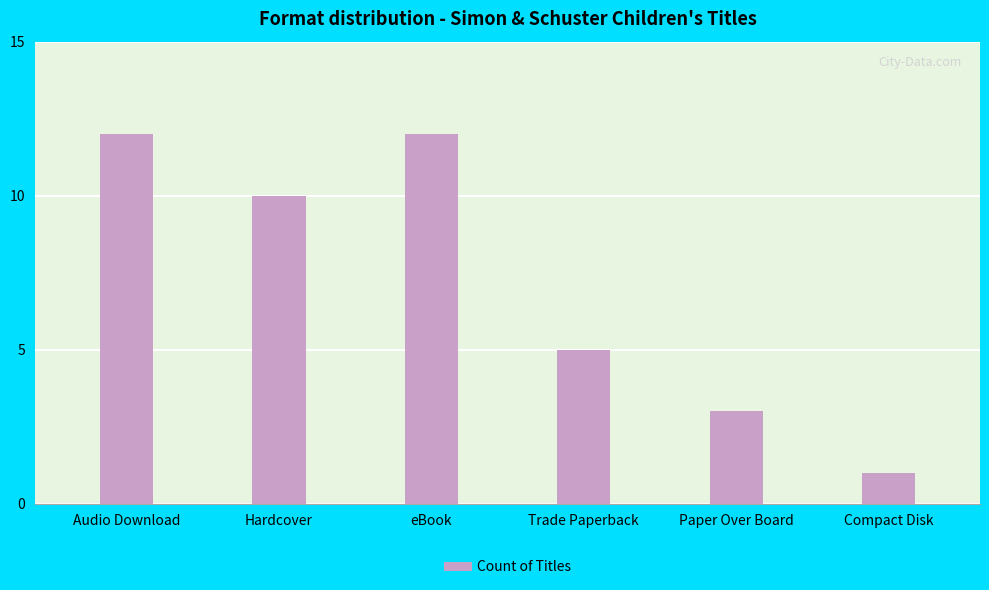

What is the difference between the maximum and minimum values?

11